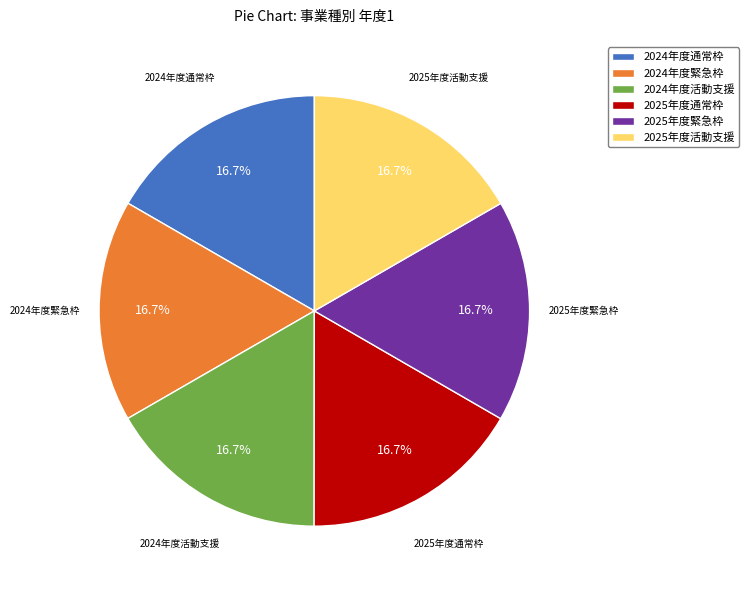

The 2025年度緊急枠 slice represents 17% of the pie. True or false?

True